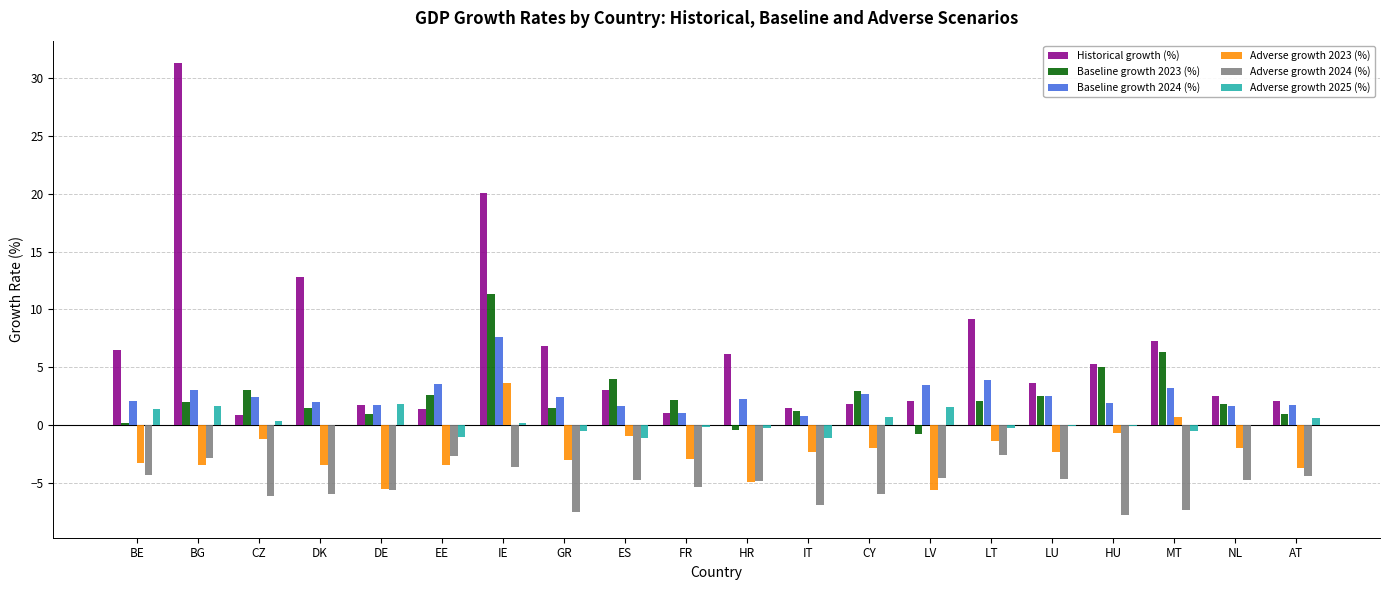

What is the maximum value for Baseline growth 2024 (%)?

7.7